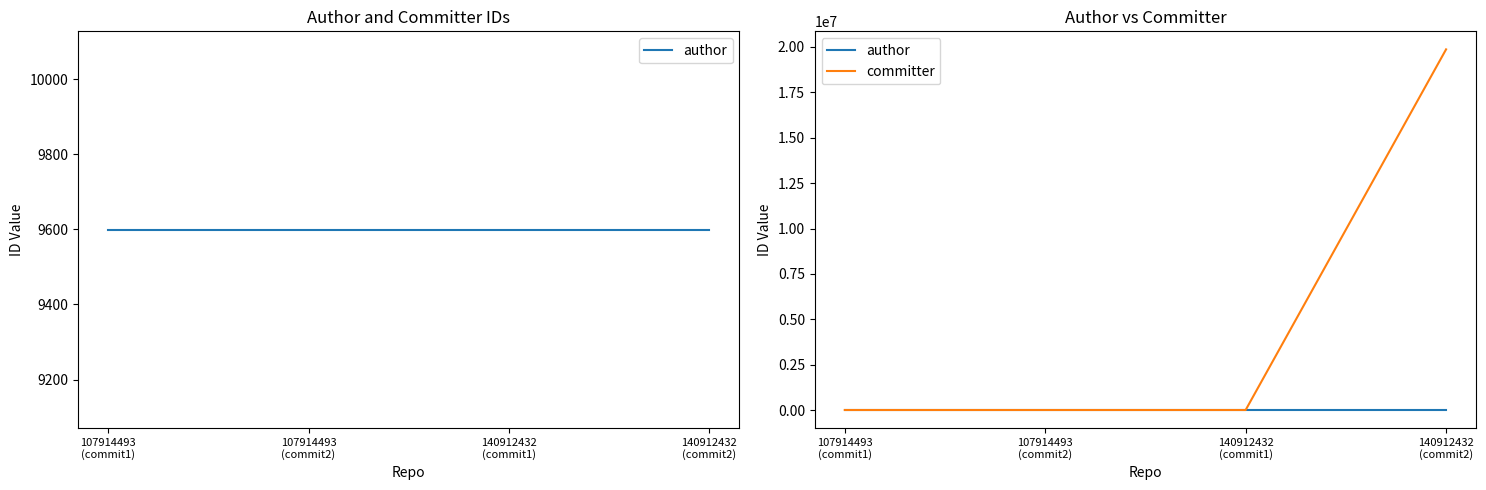

What are all the series names shown in the legend?

author, committer